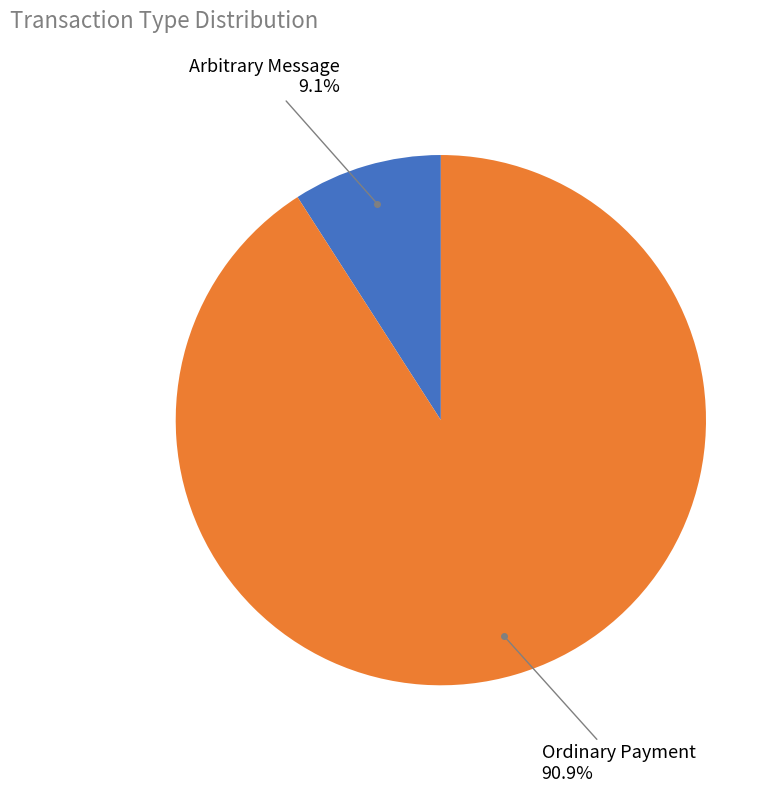

Is there a majority slice in this chart?

Yes